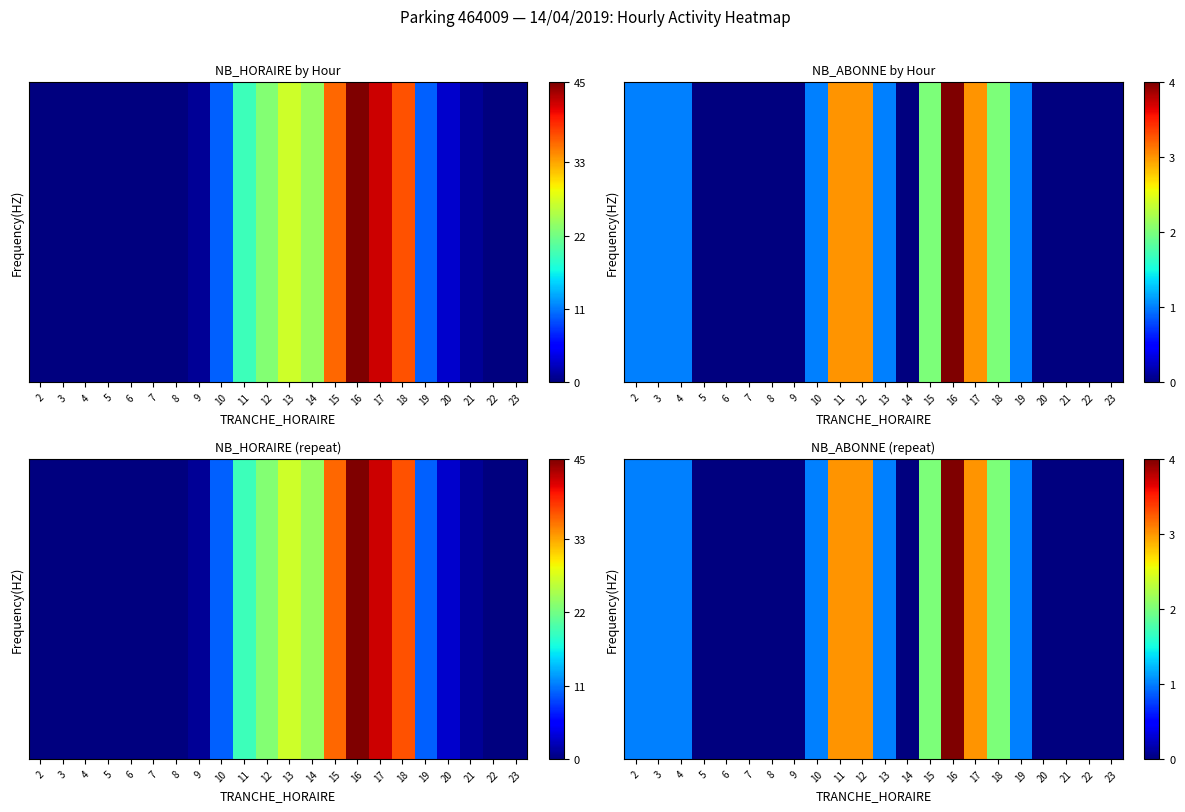

What is the difference between the second highest and second lowest values?

3